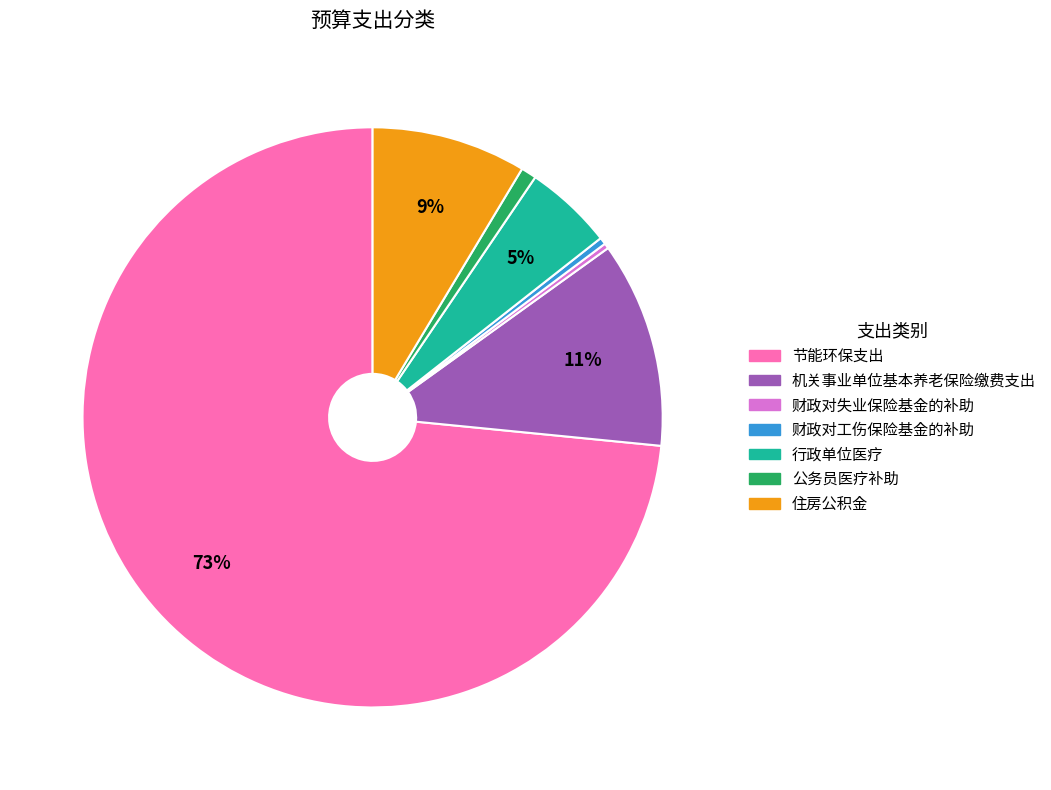

Approximately how many times larger is the value at 行政单位医疗 compared to 住房公积金?

0.6